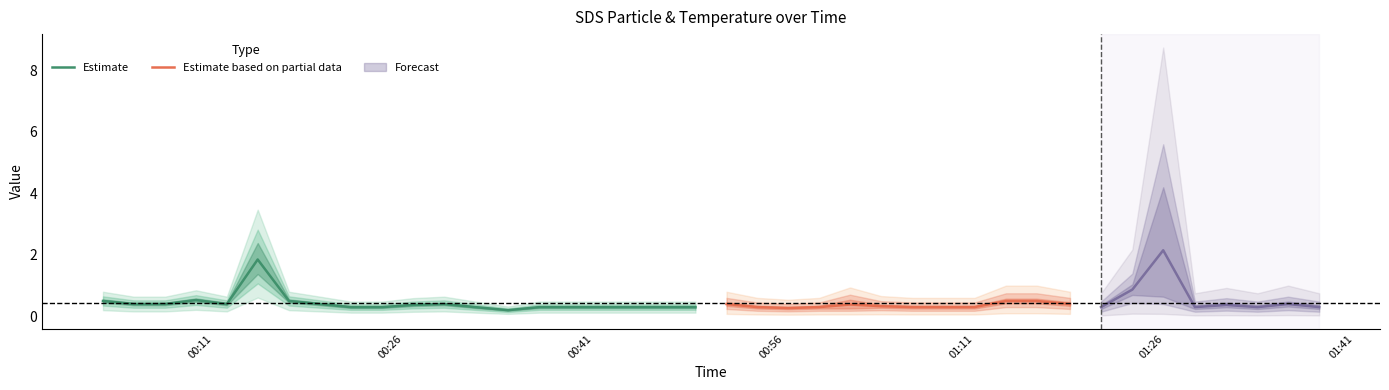

What is the highest value of the Estimate series?

1.9